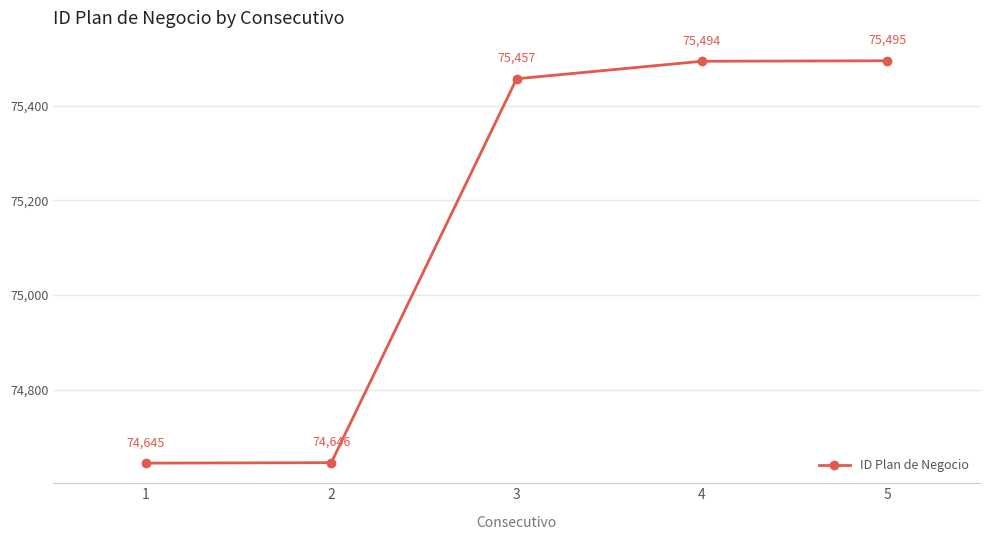

Reading left to right, what are all the values shown in this chart?

1=74645	2=74646	3=75457	4=75494	5=75495